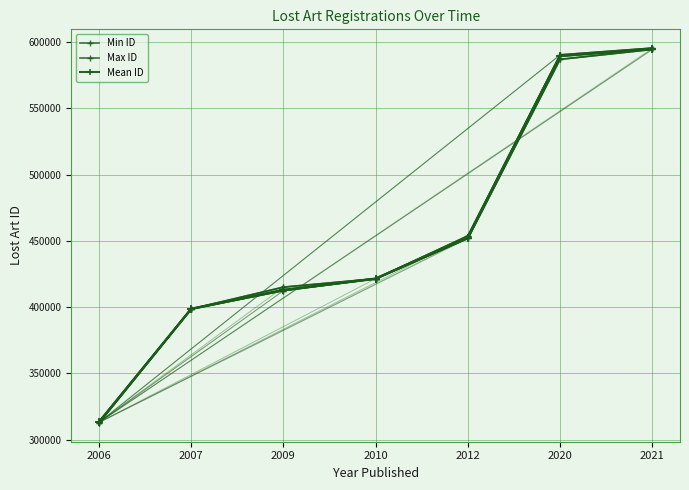

What is the difference between the maximum and minimum values in the Mean ID series?

281929